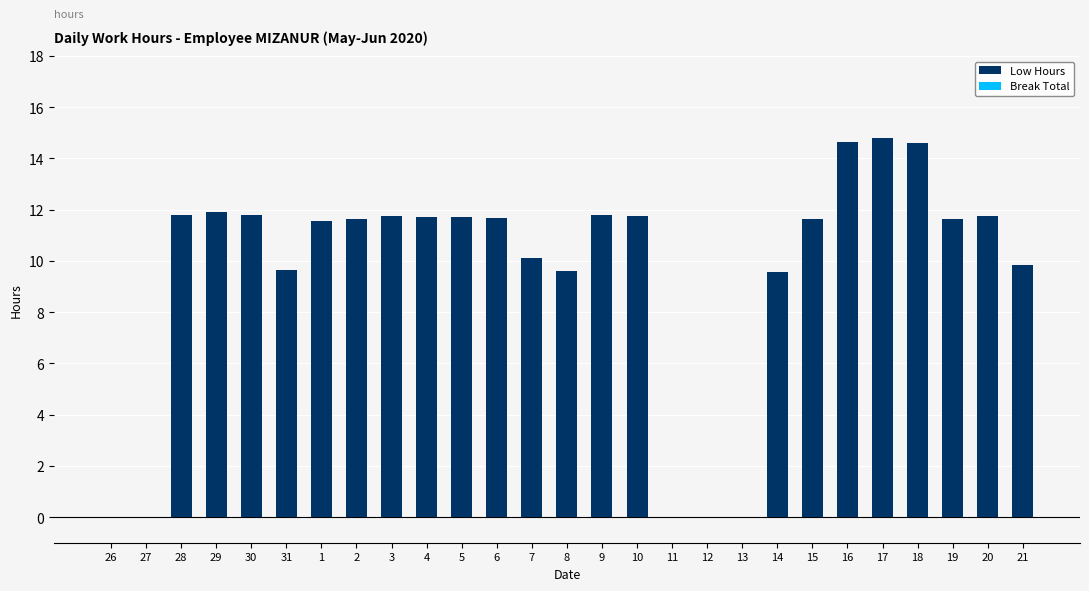

Where does the data first go above 11?

28